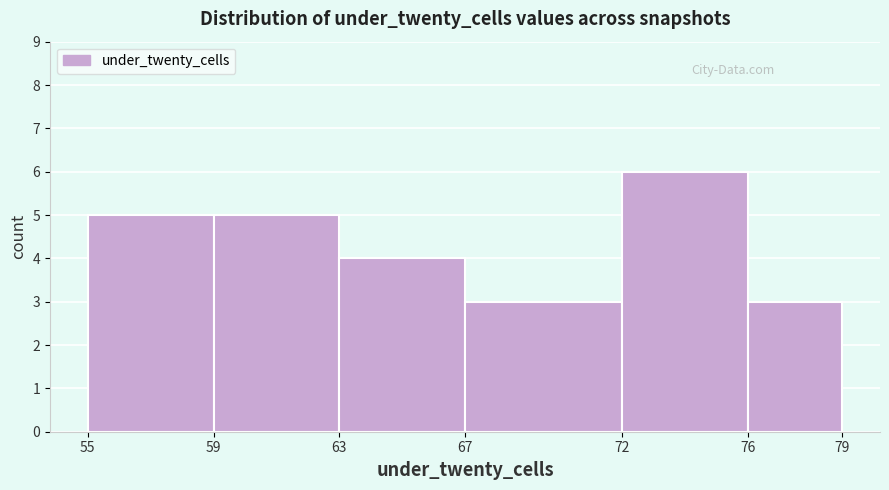

Reading left to right, list every bar in this chart as the range it spans on the x-axis followed by its height. The values are not printed on the chart, so give them approximately, as read against the axis.

55 to 59: 5
59 to 63: 5
63 to 67: 4
67 to 72: 3
72 to 76: 6
76 to 79: 3